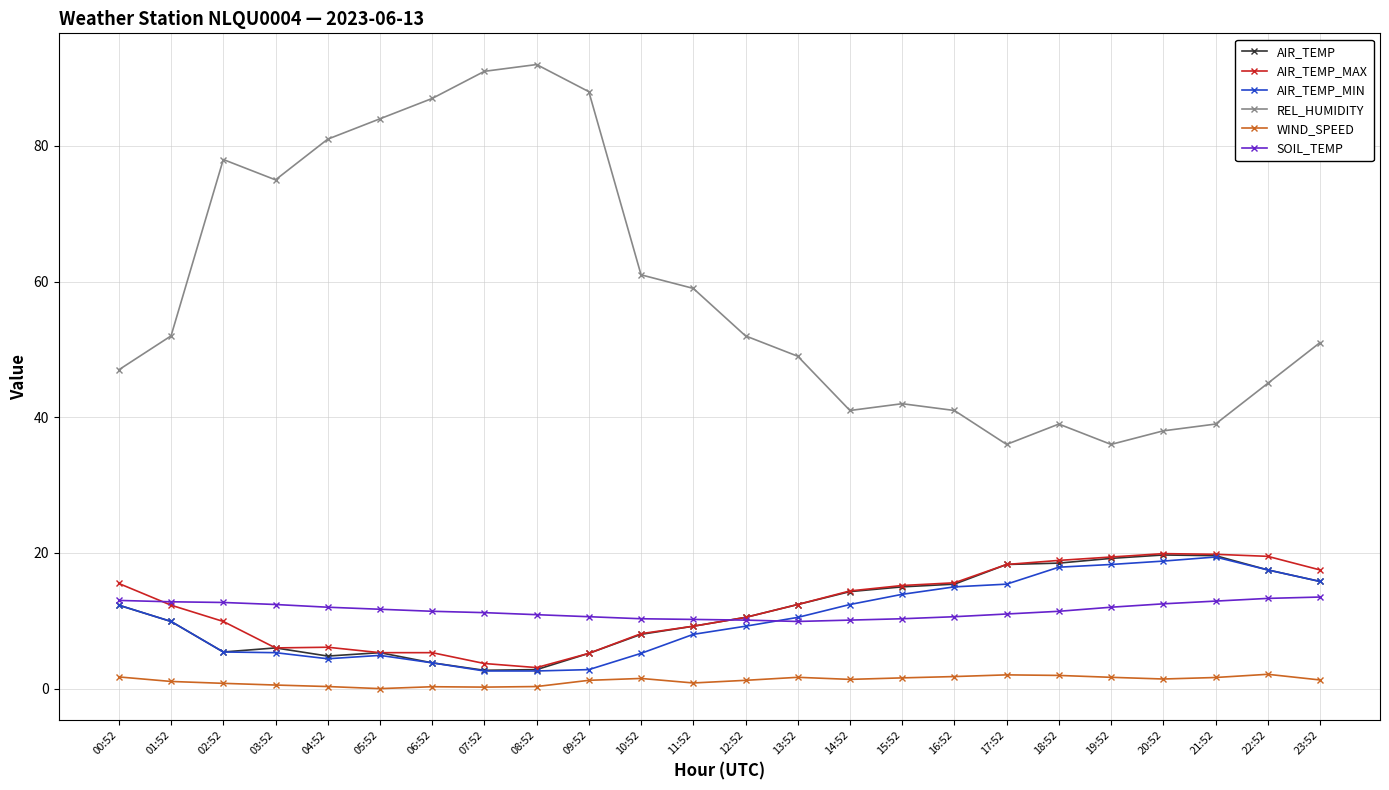

What are all the series names shown in the legend?

AIR_TEMP, AIR_TEMP_MAX, AIR_TEMP_MIN, REL_HUMIDITY, WIND_SPEED, SOIL_TEMP